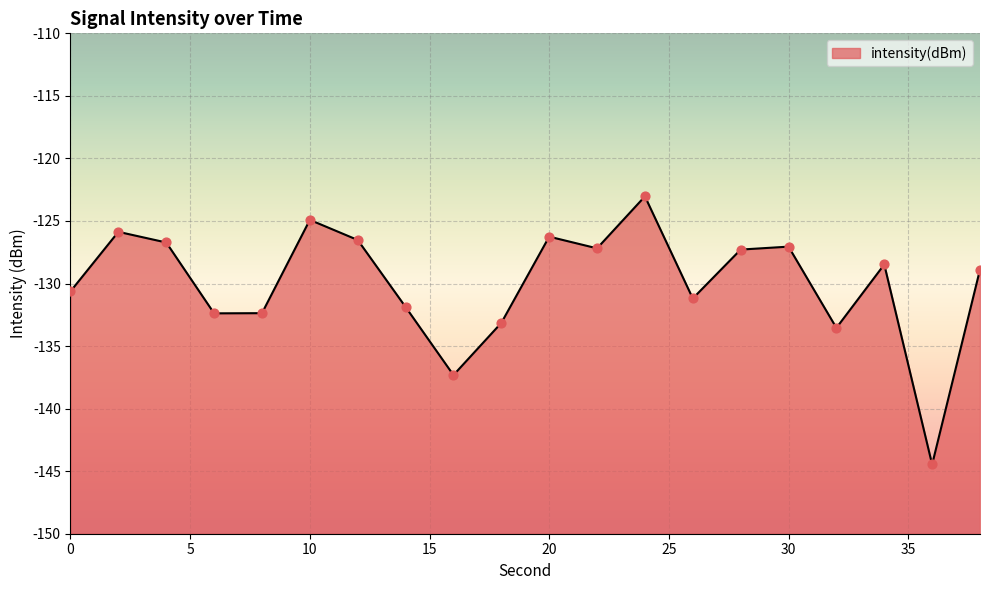

Between 6 and 28, which is larger?

28